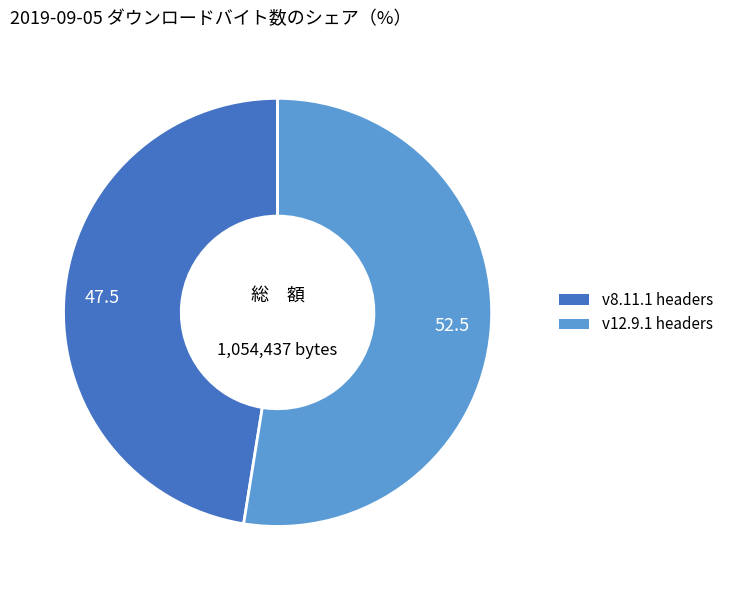

Count the number of slices in the pie.

2